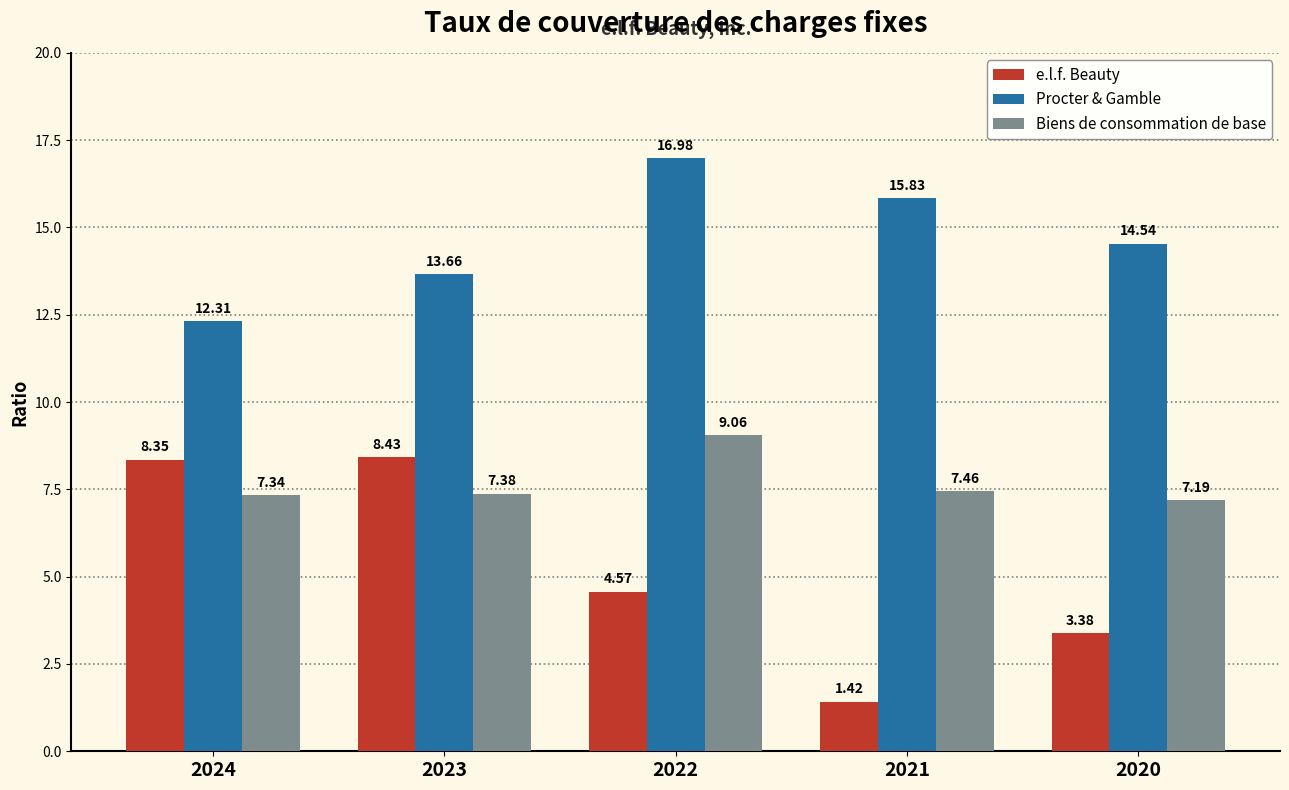

At which label does e.l.f. Beauty first exceed 4?

2024